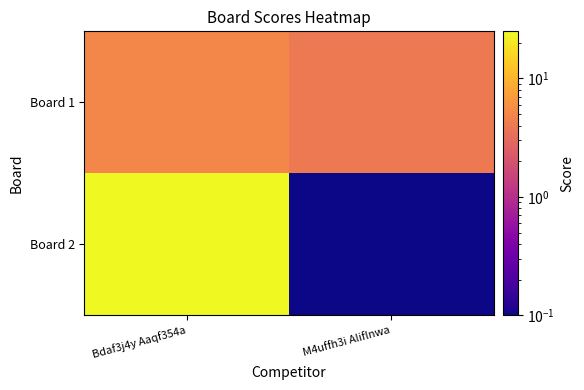

What is the minimum value shown in the chart?

0.1